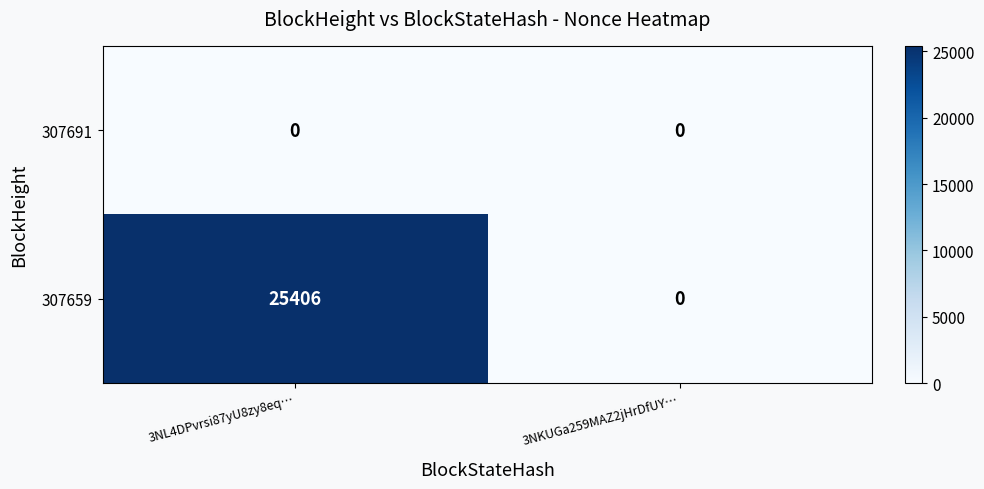

List the series in order of their peak value, lowest first.

307691, 307659